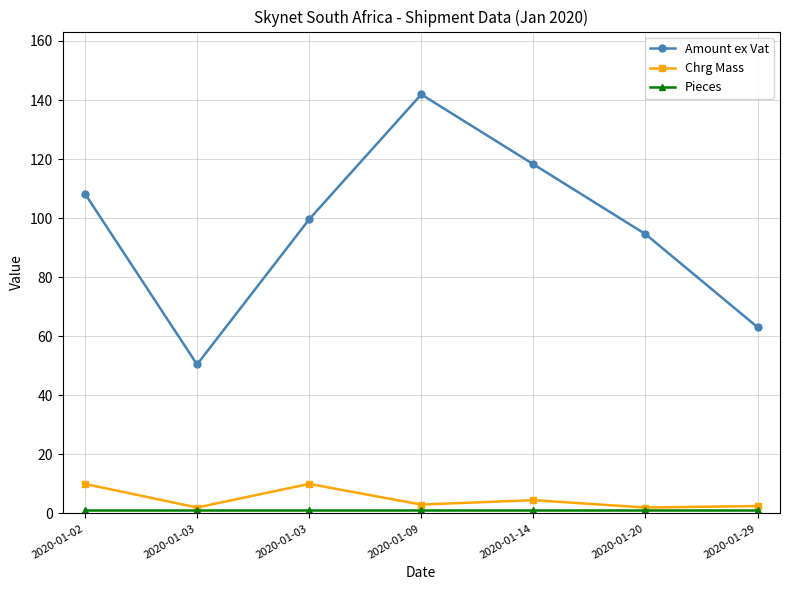

Reading left to right, transcribe all the data shown in this chart.

Amount ex Vat: 2020-01-02=108.3	2020-01-03=50.5	2020-01-03=99.6	2020-01-09=141.9	2020-01-14=118.2	2020-01-20=94.6	2020-01-29=63.1
Chrg Mass: 2020-01-02=10.0	2020-01-03=2.0	2020-01-03=10.0	2020-01-09=3.0	2020-01-14=4.5	2020-01-20=2.0	2020-01-29=2.5
Pieces: 2020-01-02=1.0	2020-01-03=1.0	2020-01-03=1.0	2020-01-09=1.0	2020-01-14=1.0	2020-01-20=1.0	2020-01-29=1.0